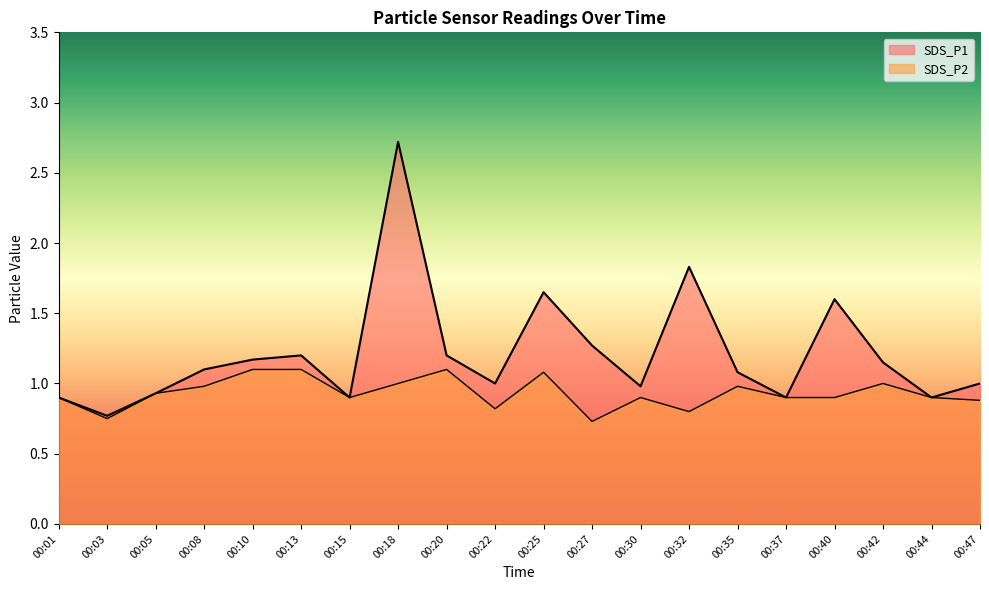

At which label is SDS_P1 closest to 1?

00:22